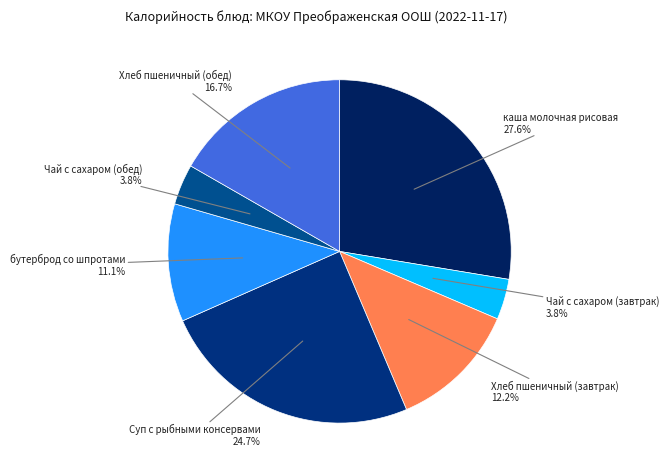

What percentage is NOT represented by Чай с сахаром (завтрак)?

96.2%